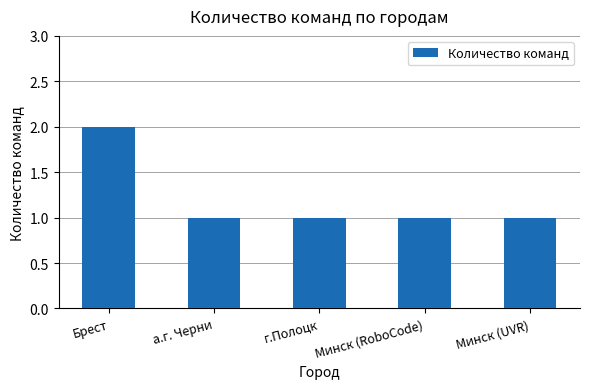

Reading left to right, what are all the values shown in this chart?

2	1	1	1	1